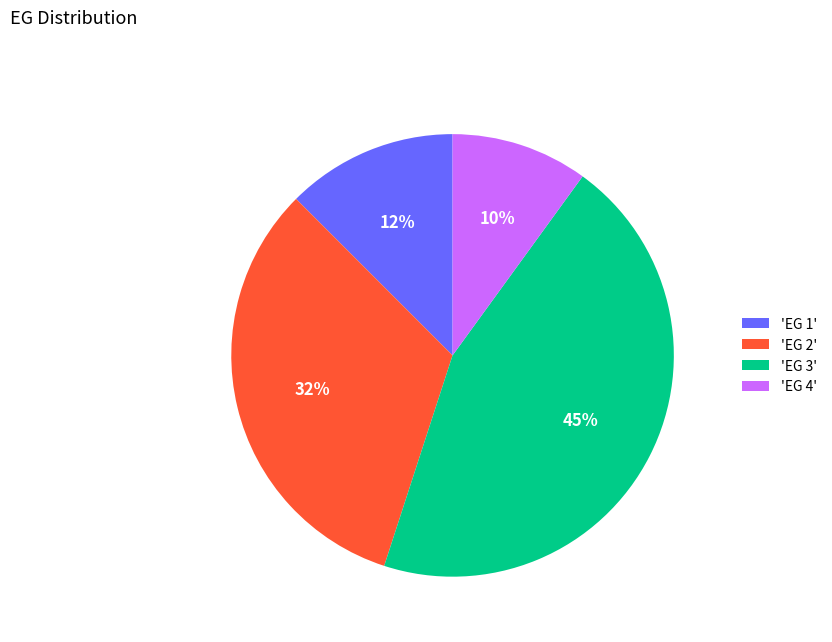

Which category has the smallest portion of the pie?

'EG 4'